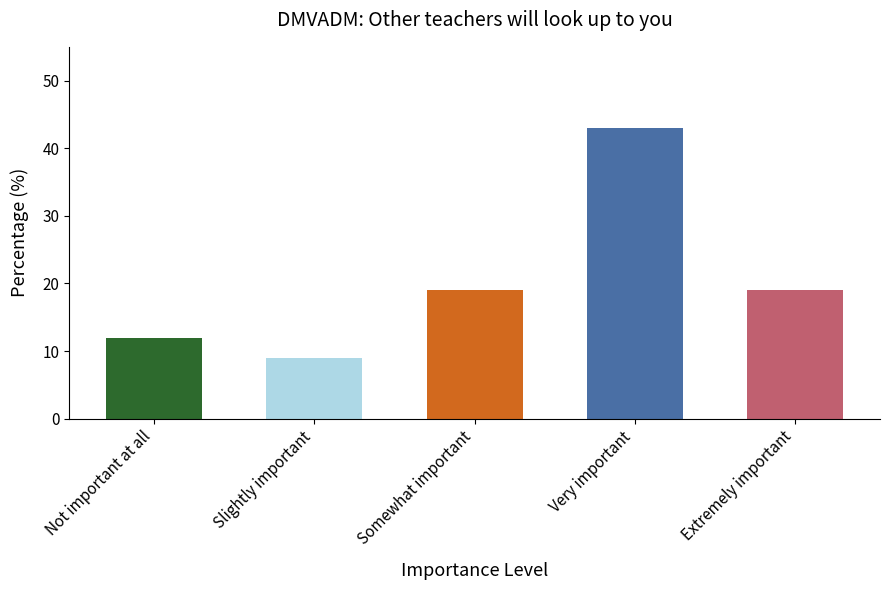

How many values are below 19?

2